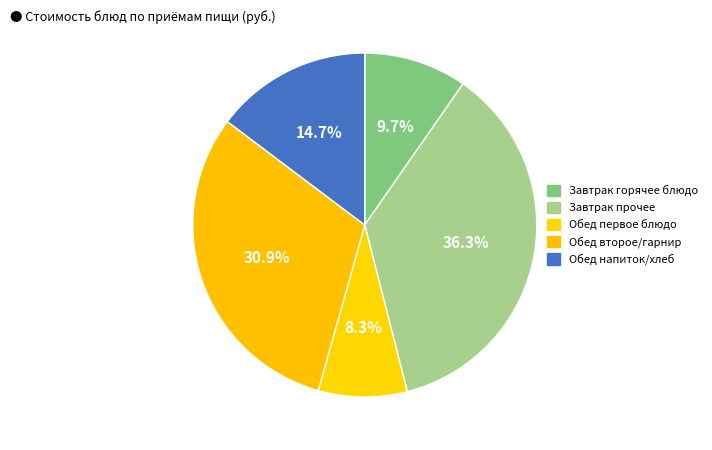

Rank the categories by value from lowest to highest.

Обед первое блюдо, Завтрак горячее блюдо, Обед напиток/хлеб, Обед второе/гарнир, Завтрак прочее